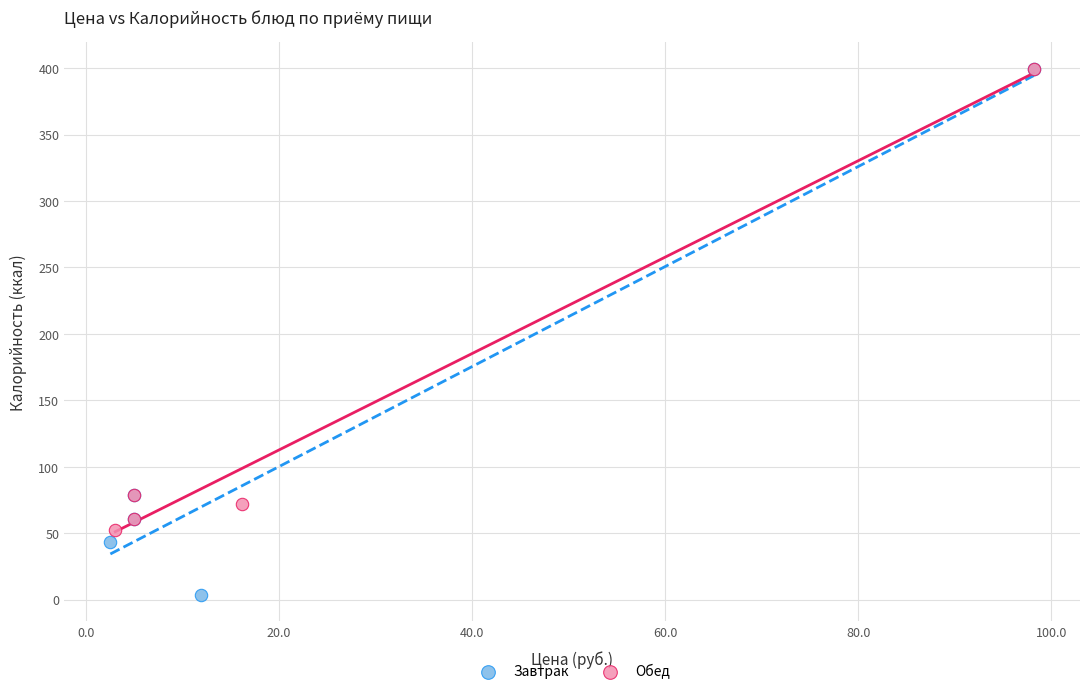

Which series has the largest Y range (max minus min)?

Завтрак